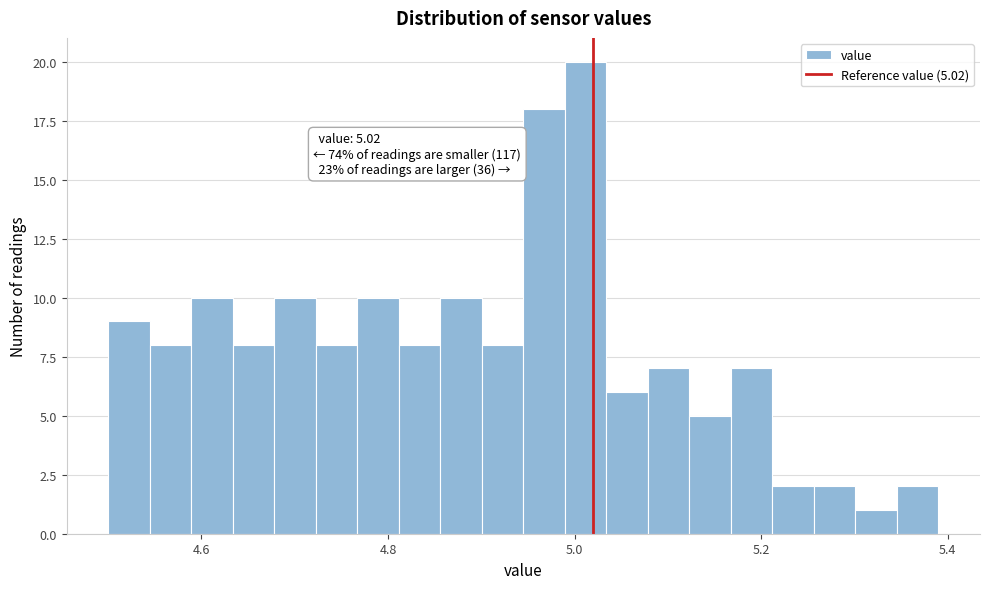

Read against the x-axis, roughly where is the centre of the tallest bar?

5.02